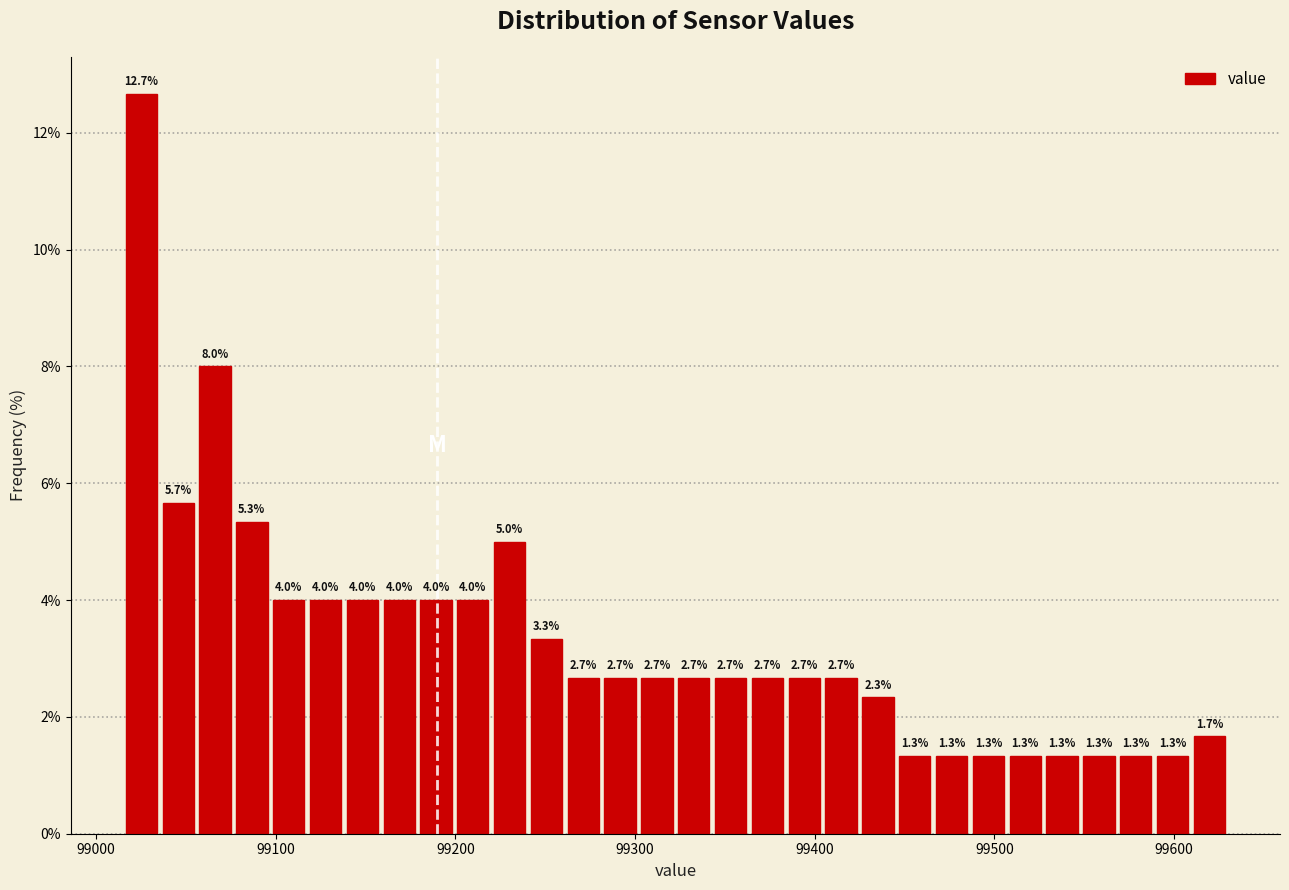

Read against the x-axis, roughly where is the centre of the tallest bar?

99030